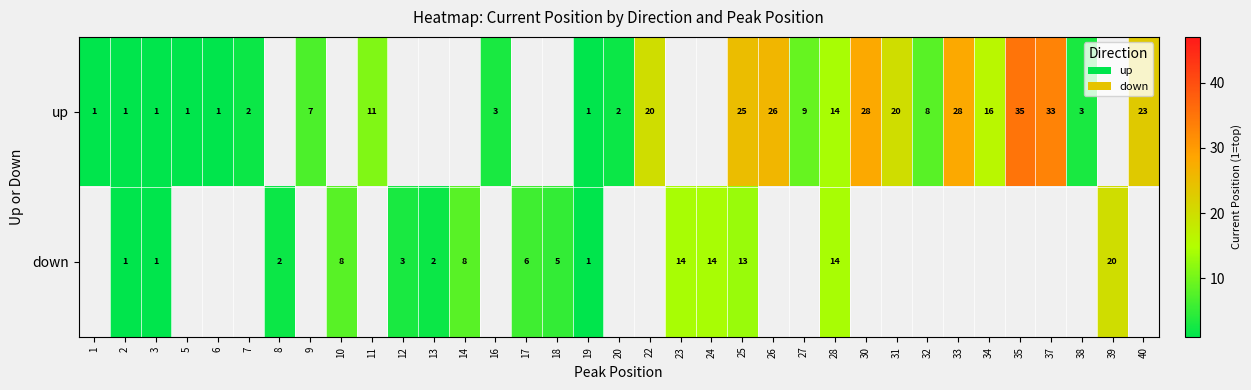

What is the total value across all series at 25?

38